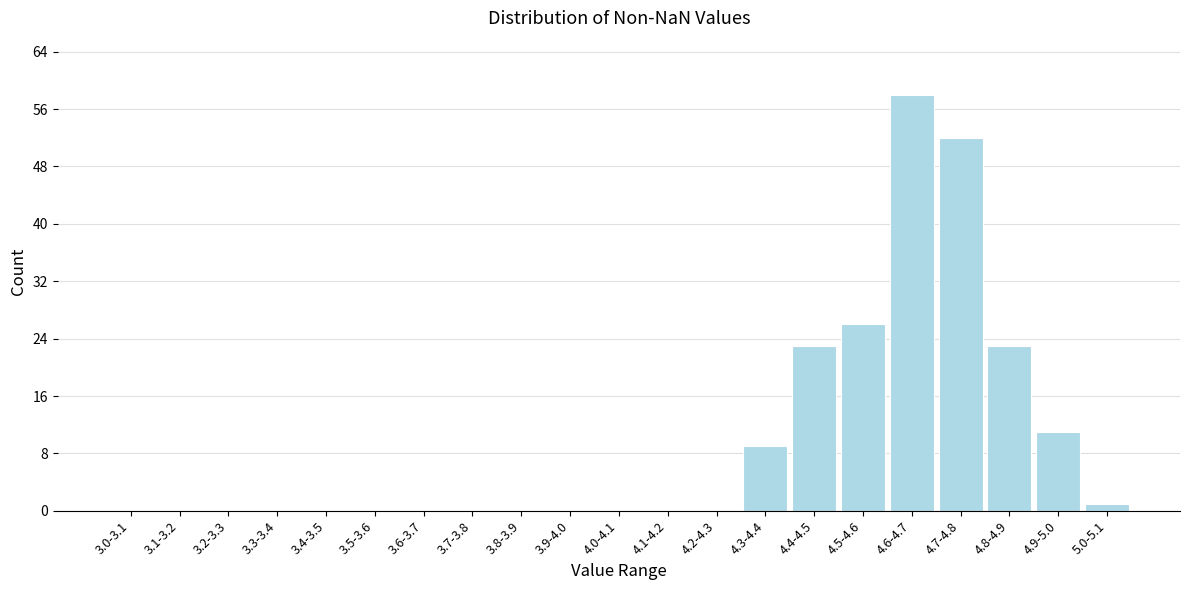

Reading right to left, what are all the values shown in this chart?

5.0-5.1=1	4.9-5.0=11	4.8-4.9=23	4.7-4.8=52	4.6-4.7=58	4.5-4.6=26	4.4-4.5=23	4.3-4.4=9	4.2-4.3=0	4.1-4.2=0	4.0-4.1=0	3.9-4.0=0	3.8-3.9=0	3.7-3.8=0	3.6-3.7=0	3.5-3.6=0	3.4-3.5=0	3.3-3.4=0	3.2-3.3=0	3.1-3.2=0	3.0-3.1=0